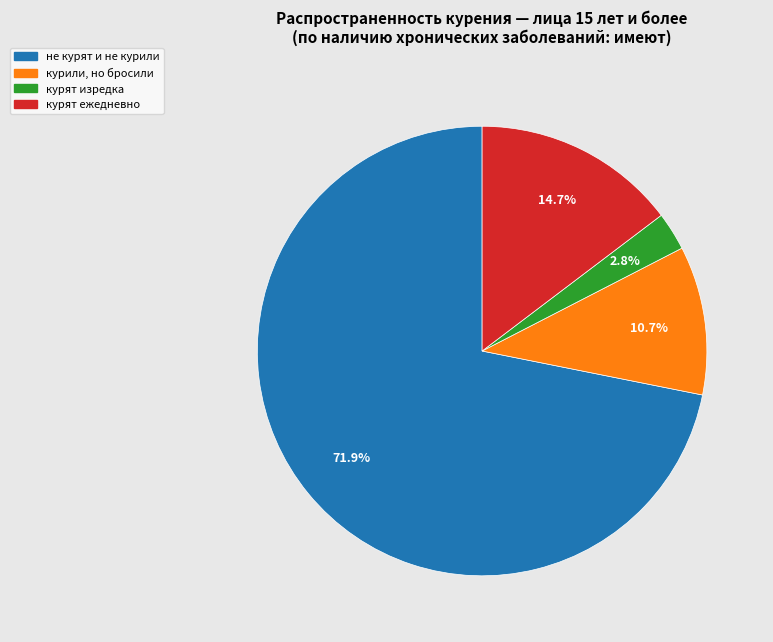

Rank the categories by value from lowest to highest.

курят изредка, курили, но бросили, курят ежедневно, не курят и не курили